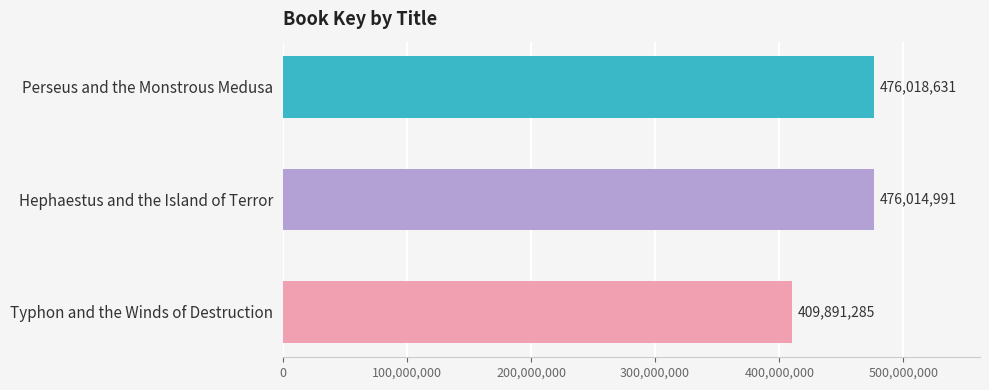

What is the ratio of the value at Hephaestus and the Island of Terror to the value at Typhon and the Winds of Destruction?

1.2